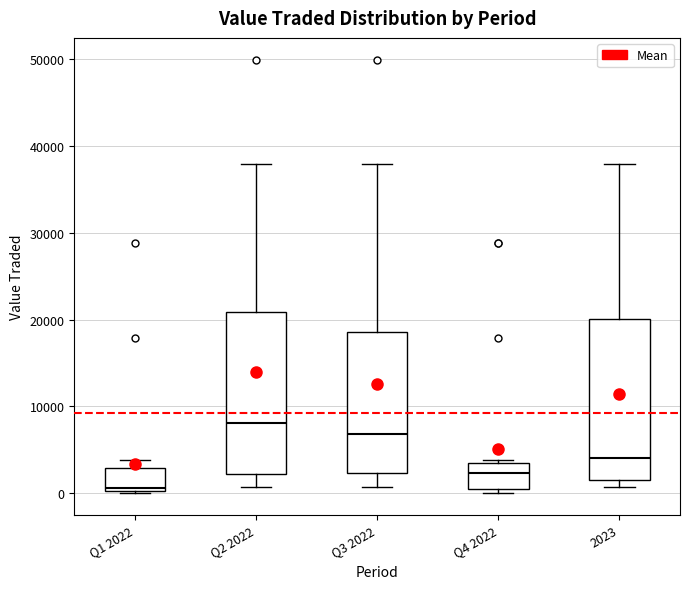

Reading left to right, transcribe this box plot: for each box, give where its median line is, the range the box spans, and where its two whiskers end, as read against the y-axis. The values are not printed on the chart, so give them approximately, as read against the axis.

Q1 2022: median 1000, box 0 to 3000, whiskers 0 to 4000
Q2 2022: median 8000, box 2000 to 21000, whiskers 1000 to 38000
Q3 2022: median 7000, box 2000 to 19000, whiskers 1000 to 38000
Q4 2022: median 2000, box 1000 to 3000, whiskers 0 to 4000
2023: median 4000, box 1000 to 20000, whiskers 1000 (just below the box's lower edge) to 38000